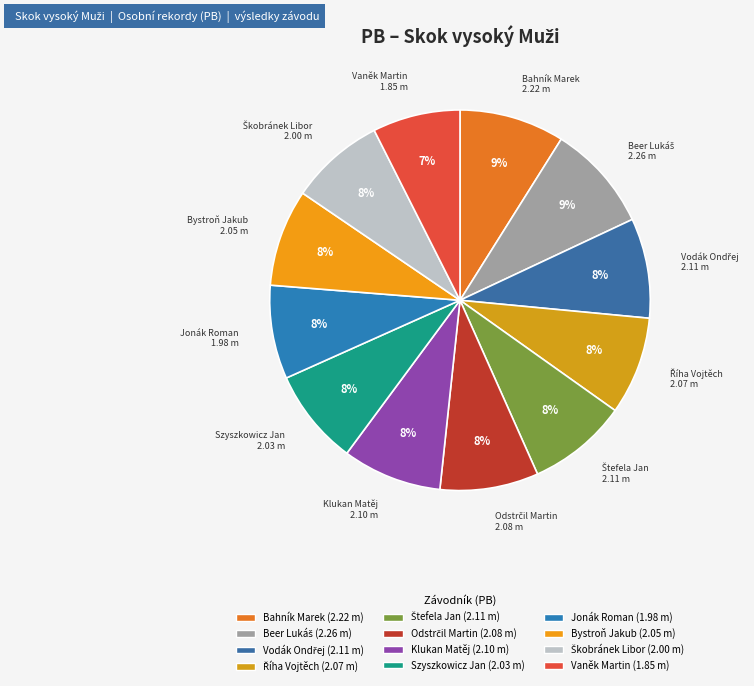

What is the largest slice in the pie chart?

Beer Lukáš